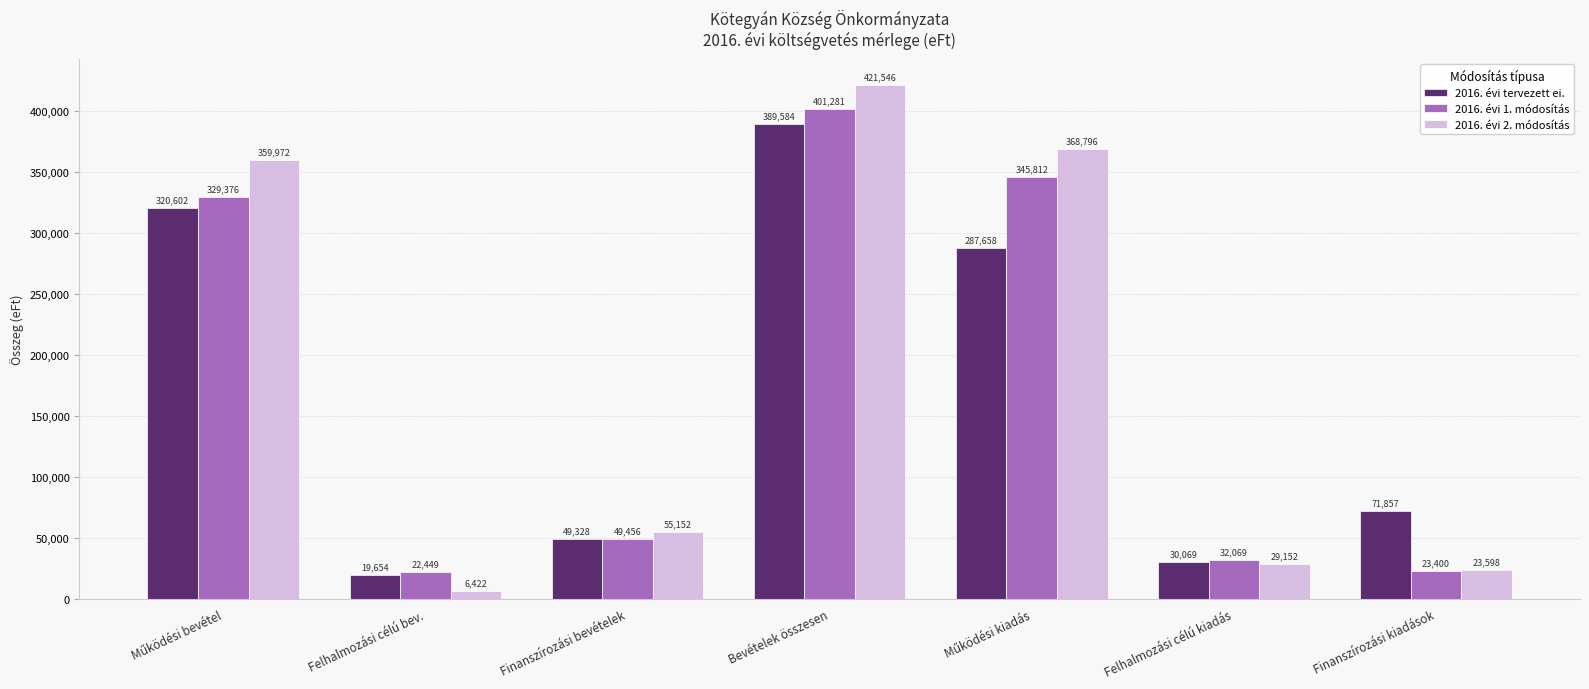

What is the total value across all series at Finanszírozási kiadások?

118855